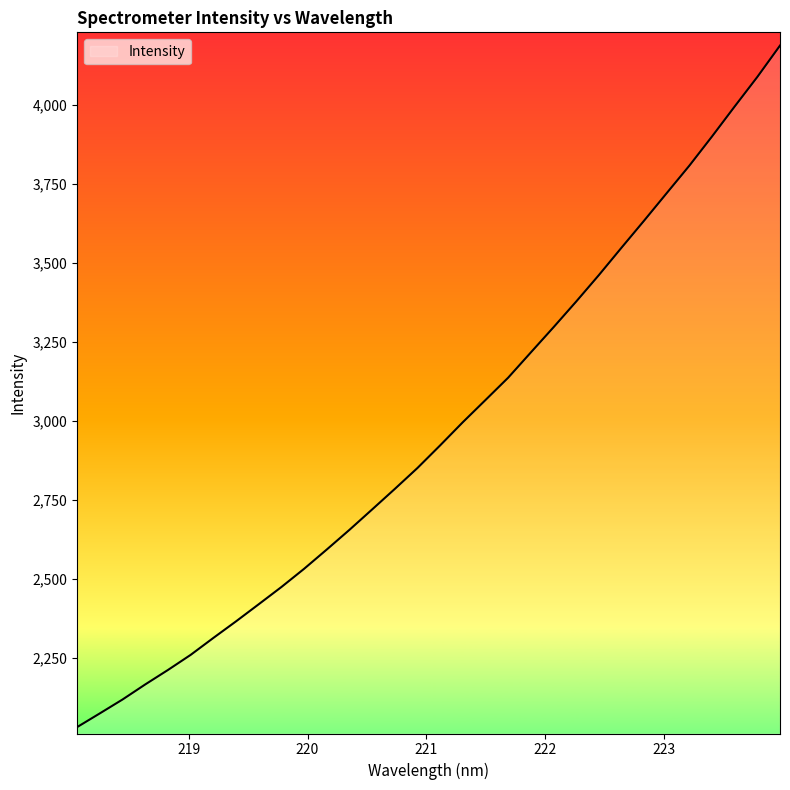

How many categories are shown in the chart?

32